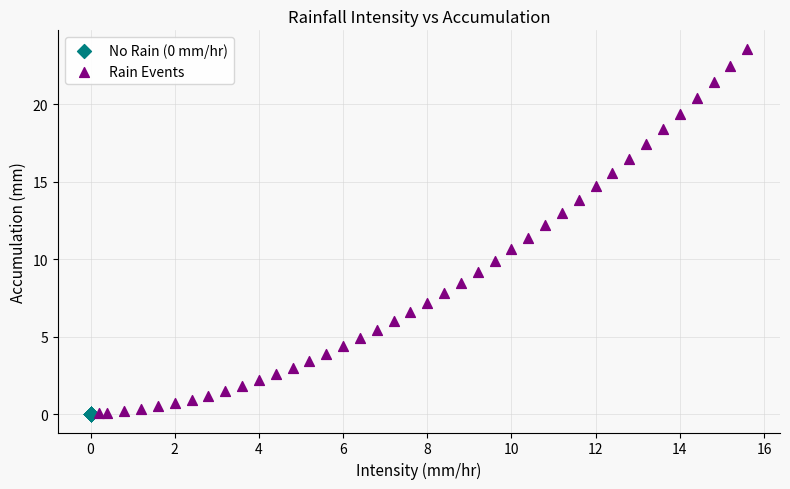

Which series contains the highest Y value?

Rain Events